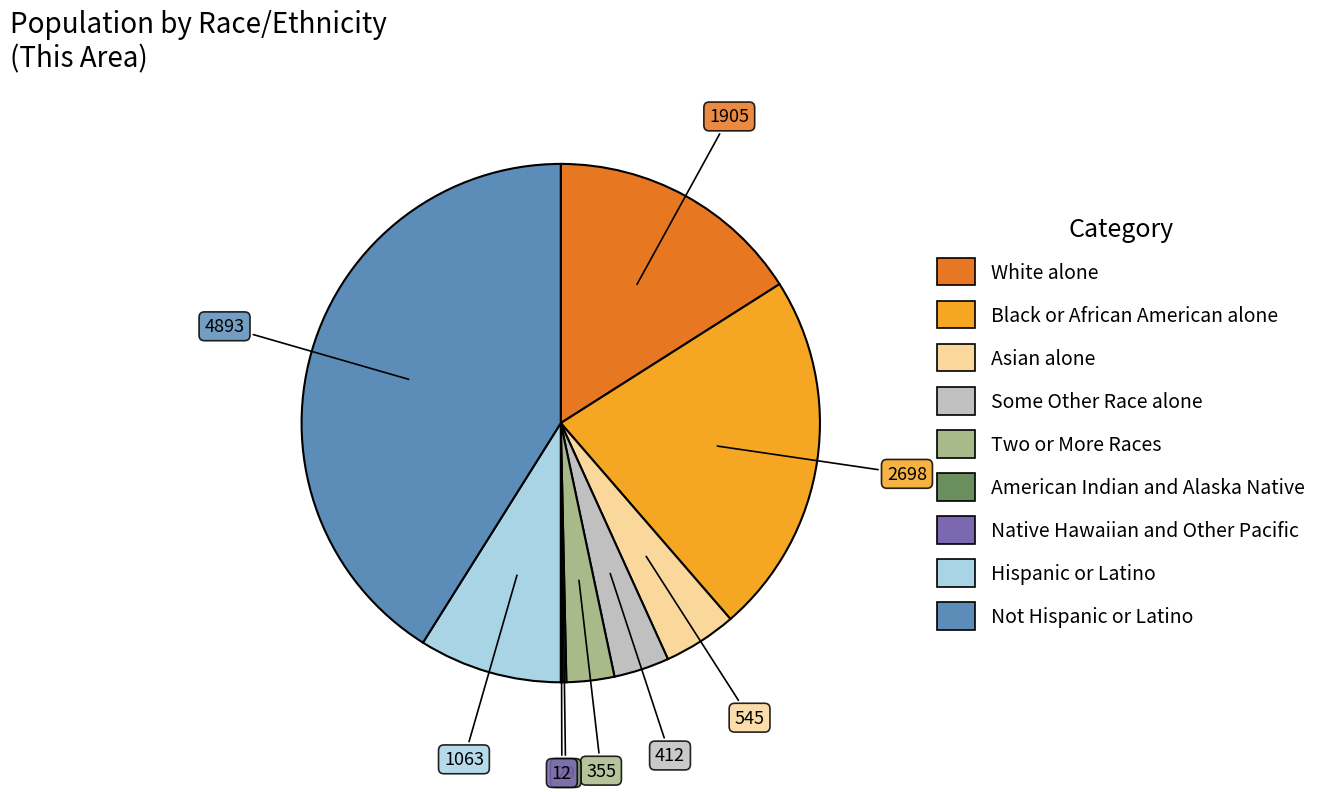

The Two or More Races slice represents 3% of the pie. True or false?

True